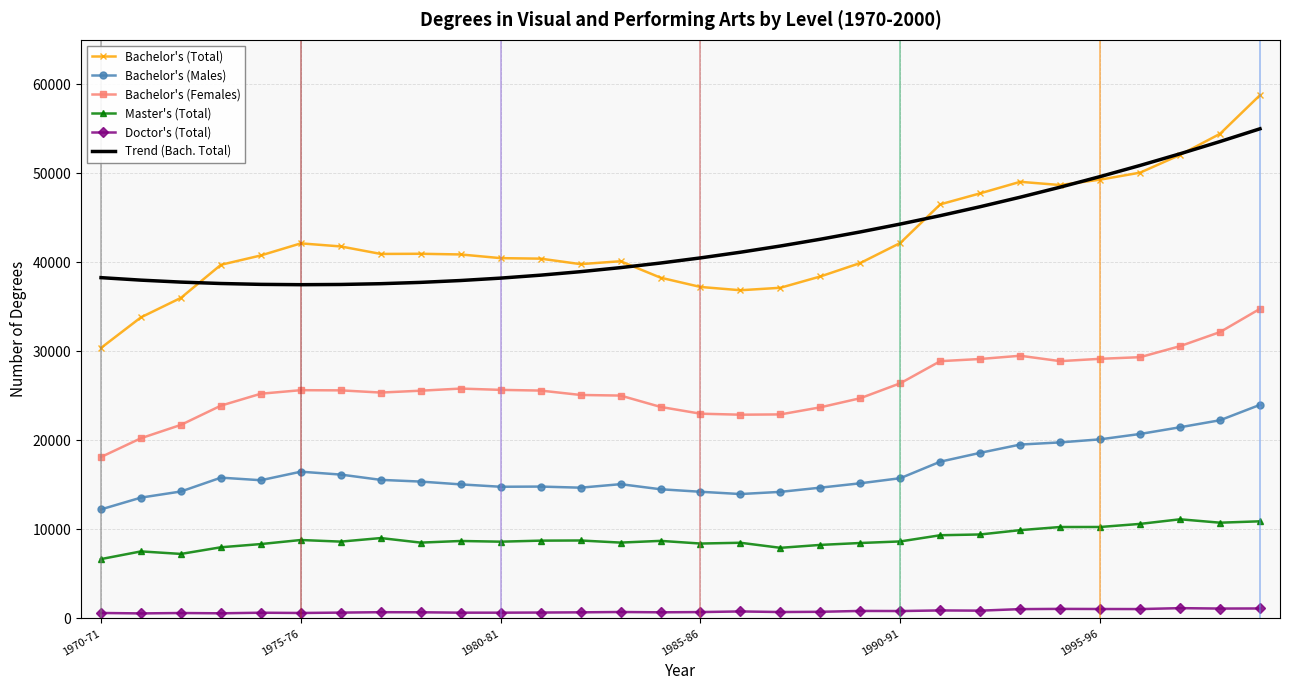

Which series has the widest spread of values?

Bachelor's (Total)